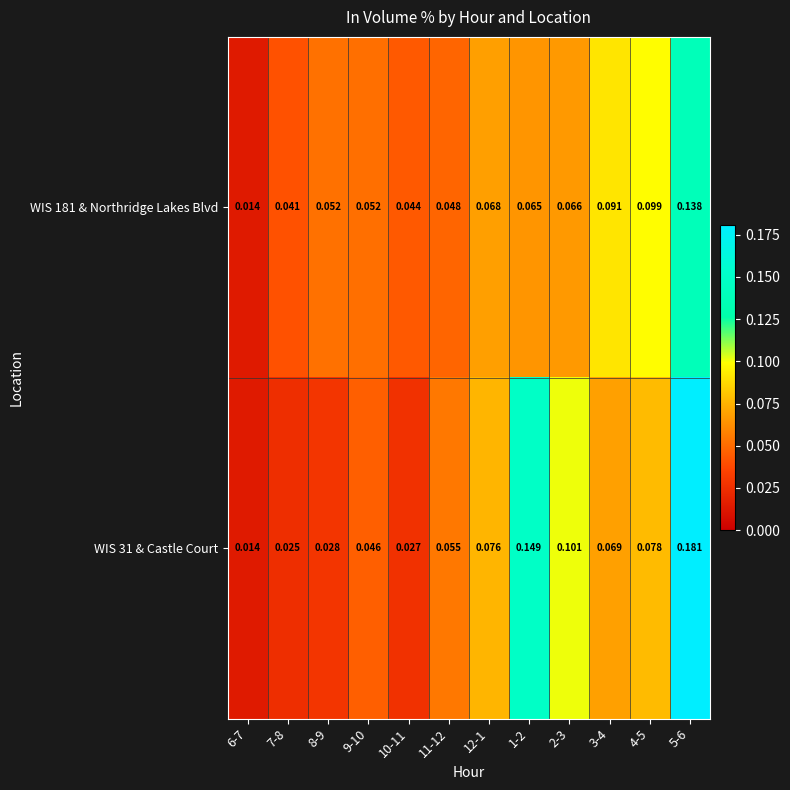

Is the value of WIS 181 & Northridge Lakes Blvd at 2-3 greater than the value of WIS 31 & Castle Court at 9-10?

Yes